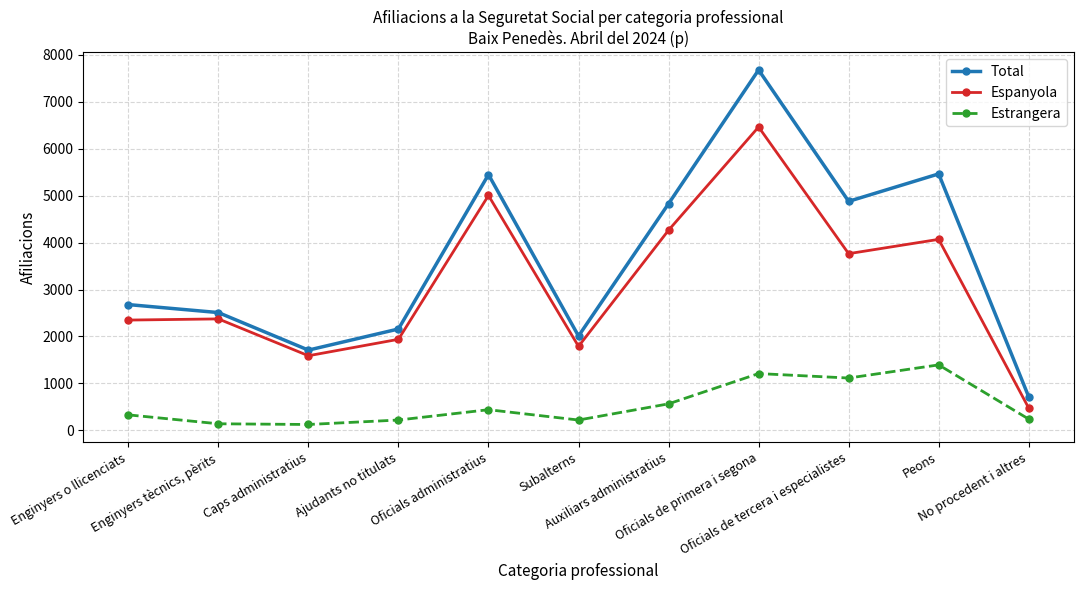

The Total series shows 7680 at Oficials de primera i segona. True or false?

True